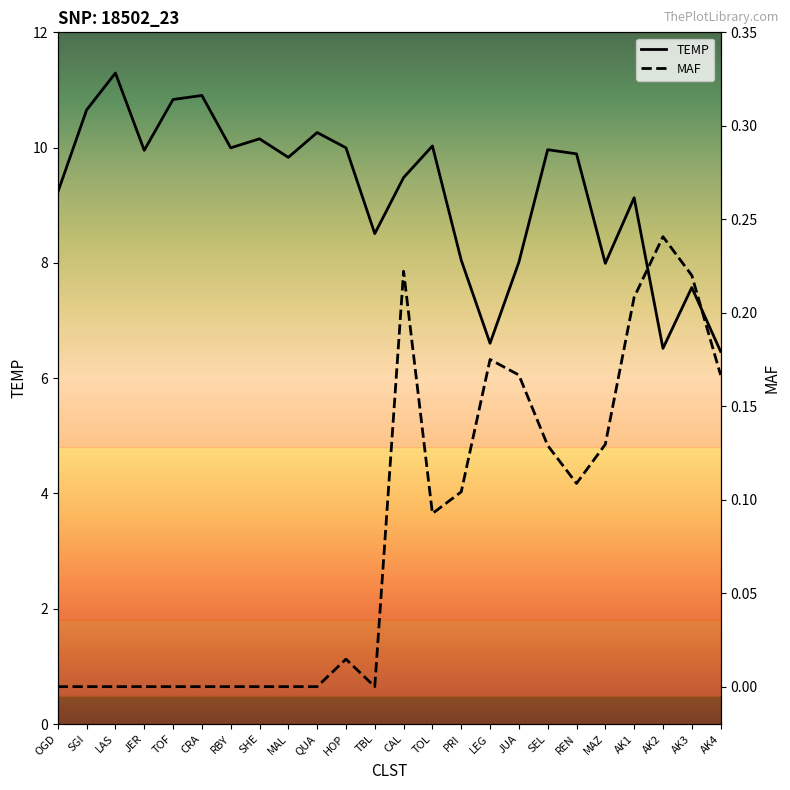

True or false: MAF and TEMP intersect in this chart.

False